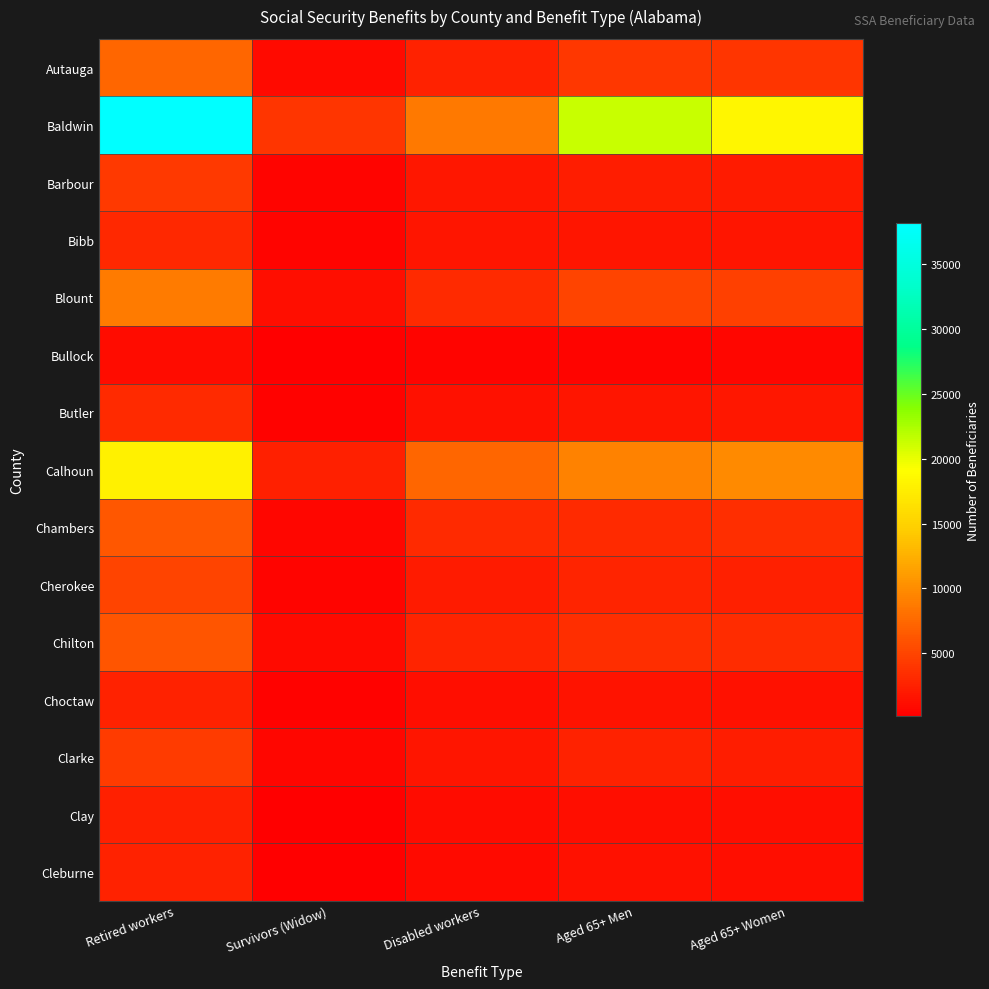

What is the spread (max minus min) of values at Retired workers?

37057